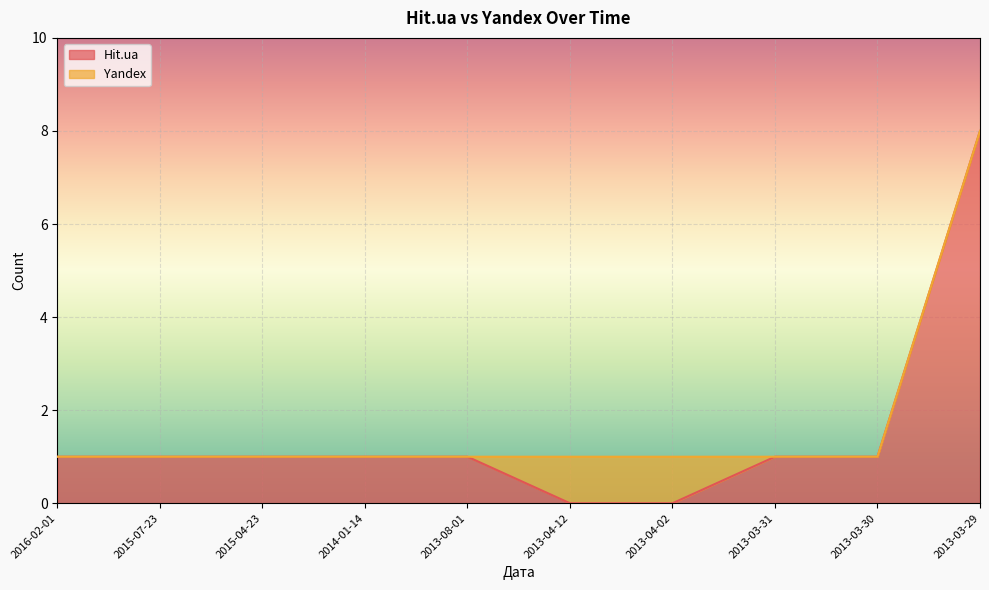

What is the sum of the values at 2016-02-01 and 2014-01-14?

2